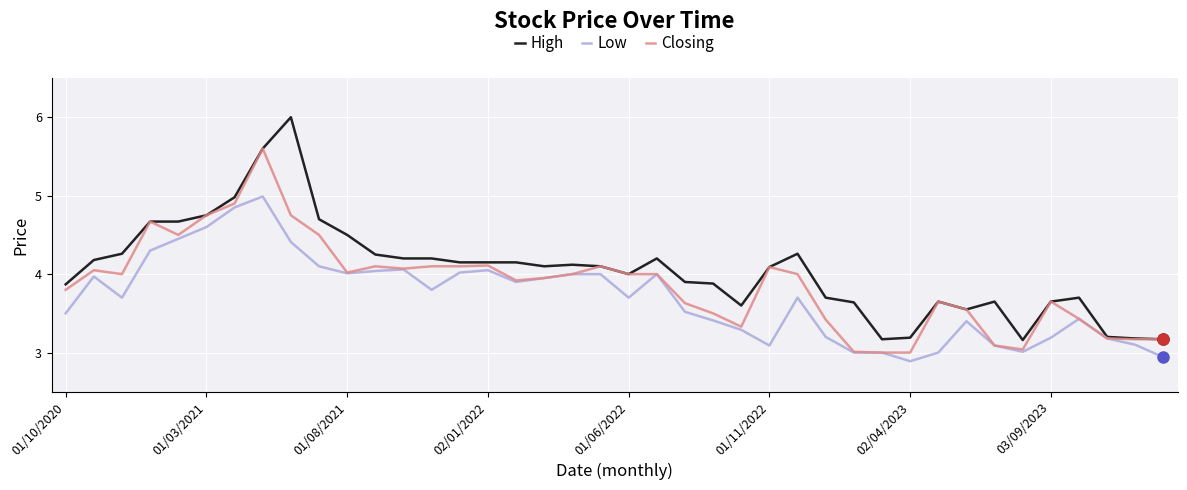

What is the greatest value displayed?

6.0